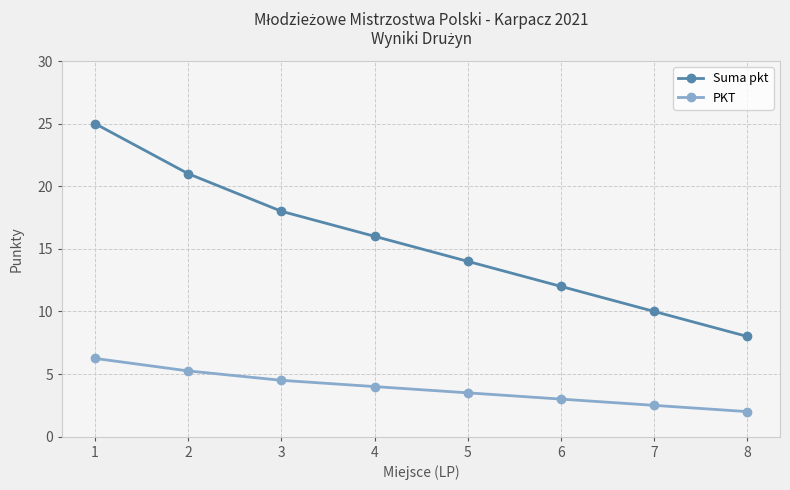

What is the difference between the highest and lowest values at 8?

6.0